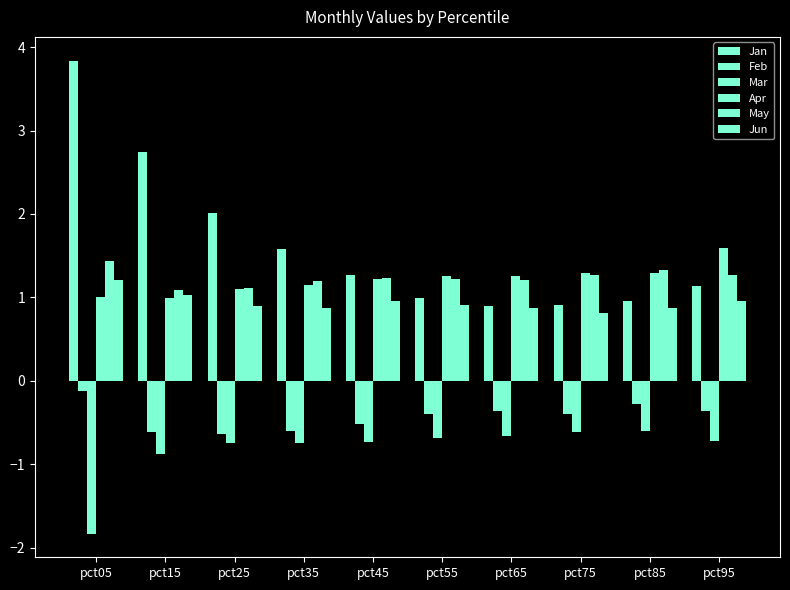

What is the sum of the Jan values at pct45 and pct25?

3.3